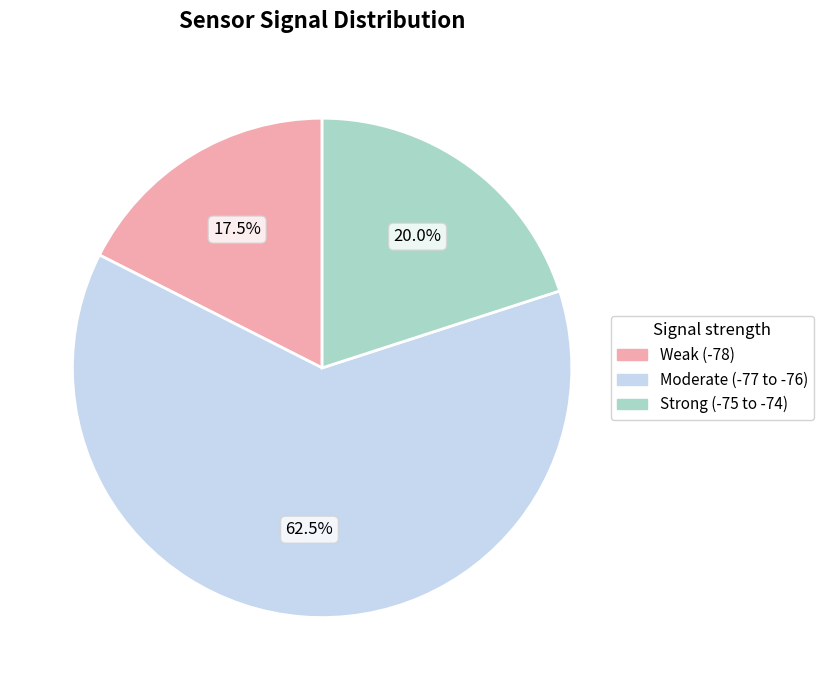

Is there a majority slice in this chart?

Yes